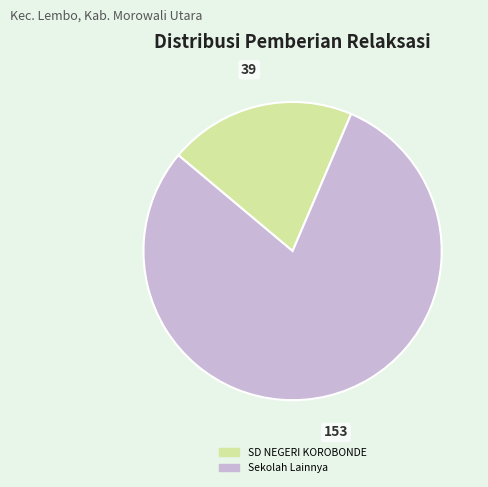

Is there any slice that represents more than half of the pie?

Yes